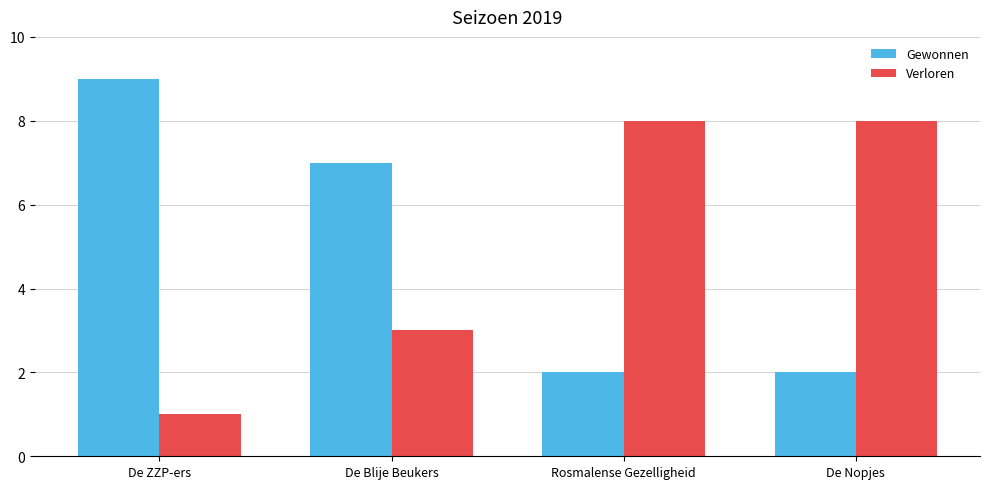

Is the value of Gewonnen at De Nopjes greater than the value of Verloren at De Nopjes?

No